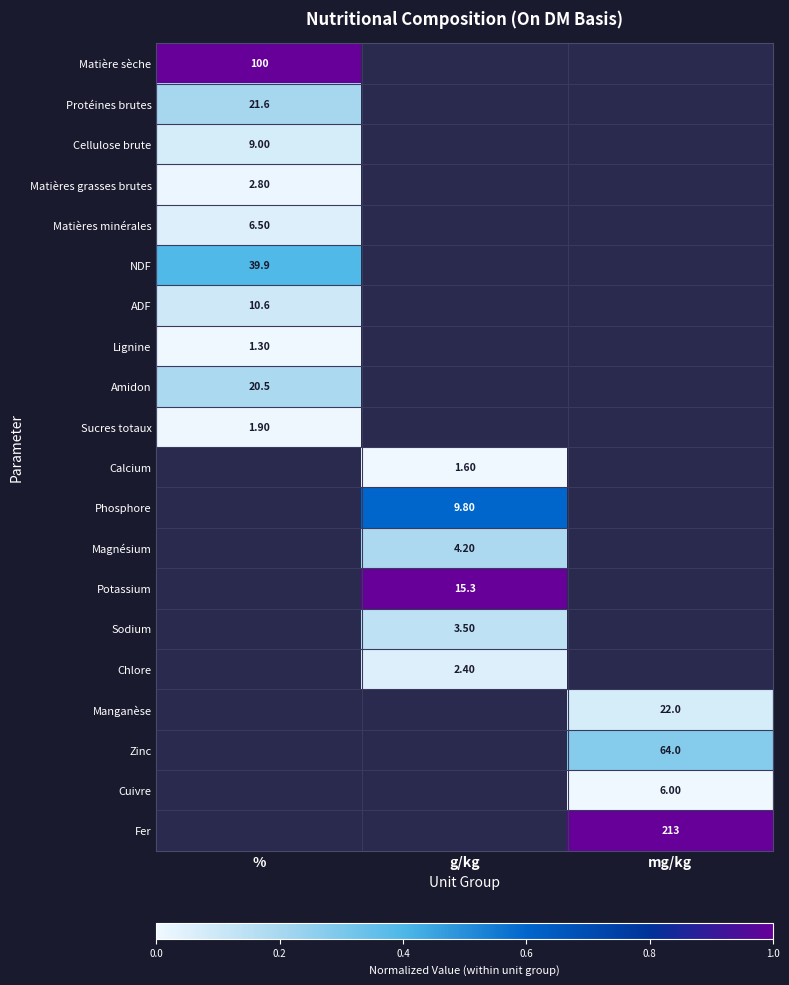

Count the number of categories in the chart.

3